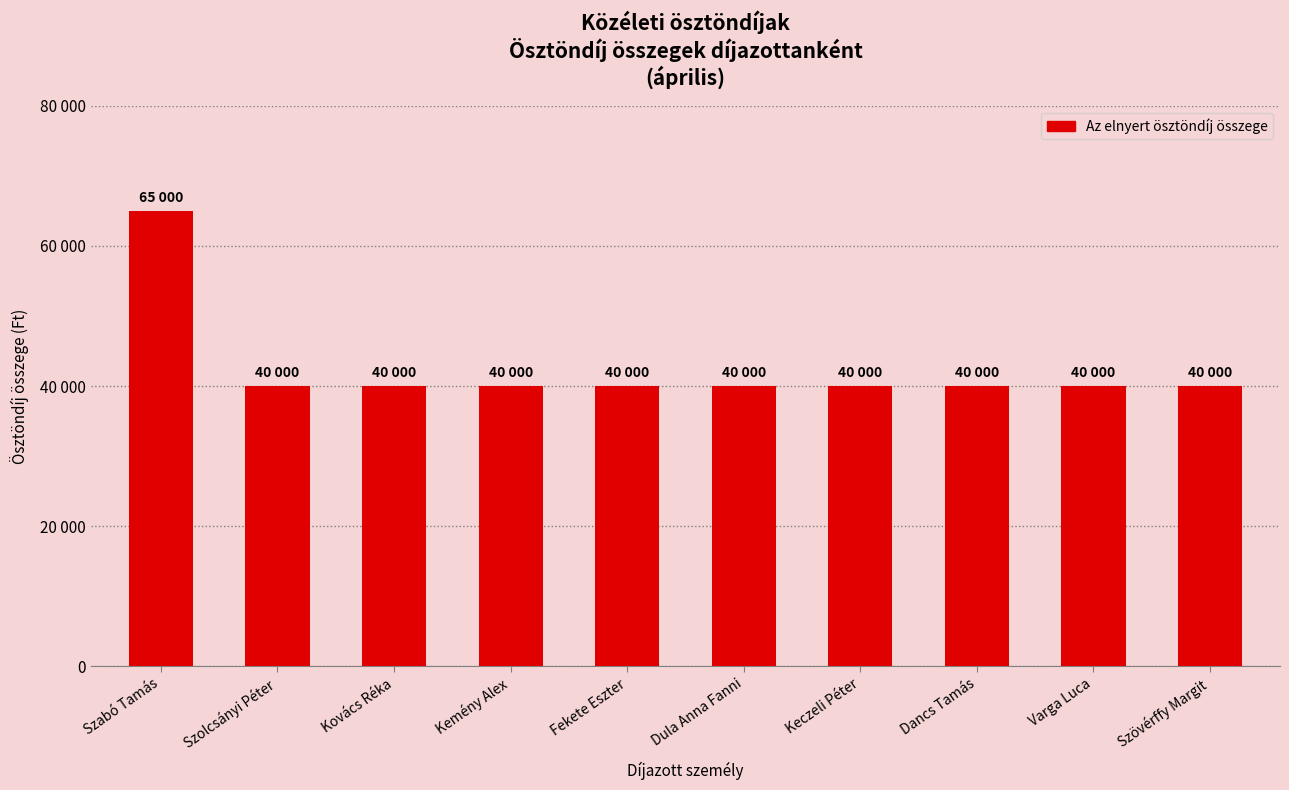

Are the bars horizontal?

No